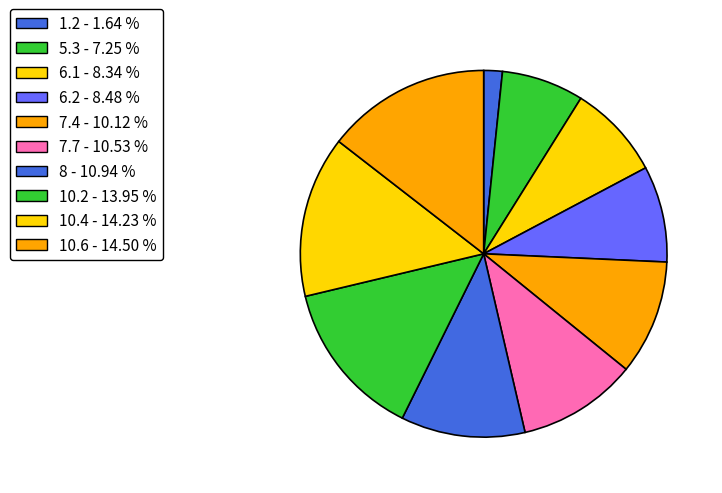

Is there a majority slice in this chart?

No